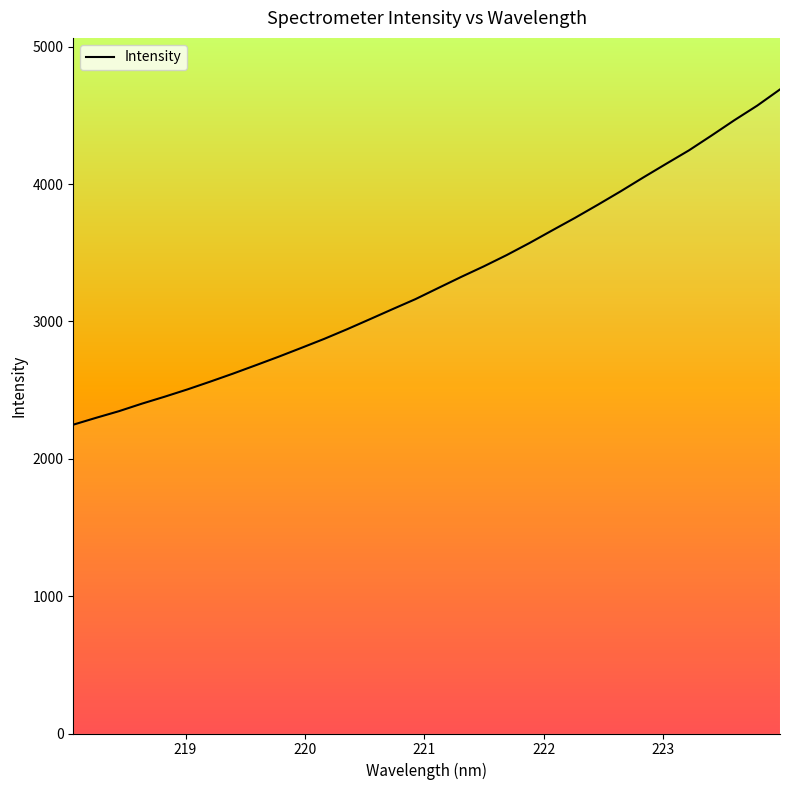

What is the maximum value shown in the chart?

4688.8